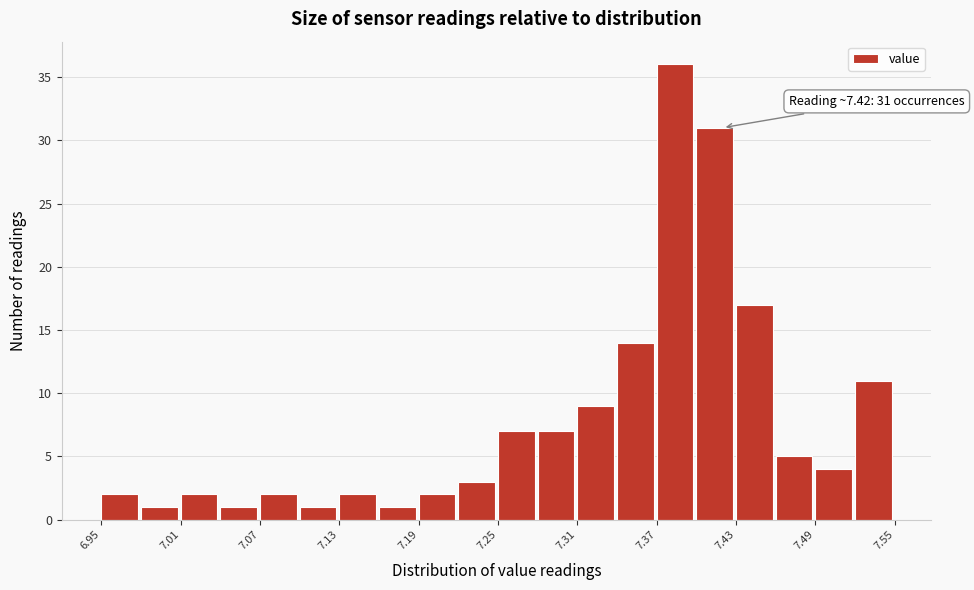

Read against the x-axis, roughly where is the centre of the tallest bar?

7.38